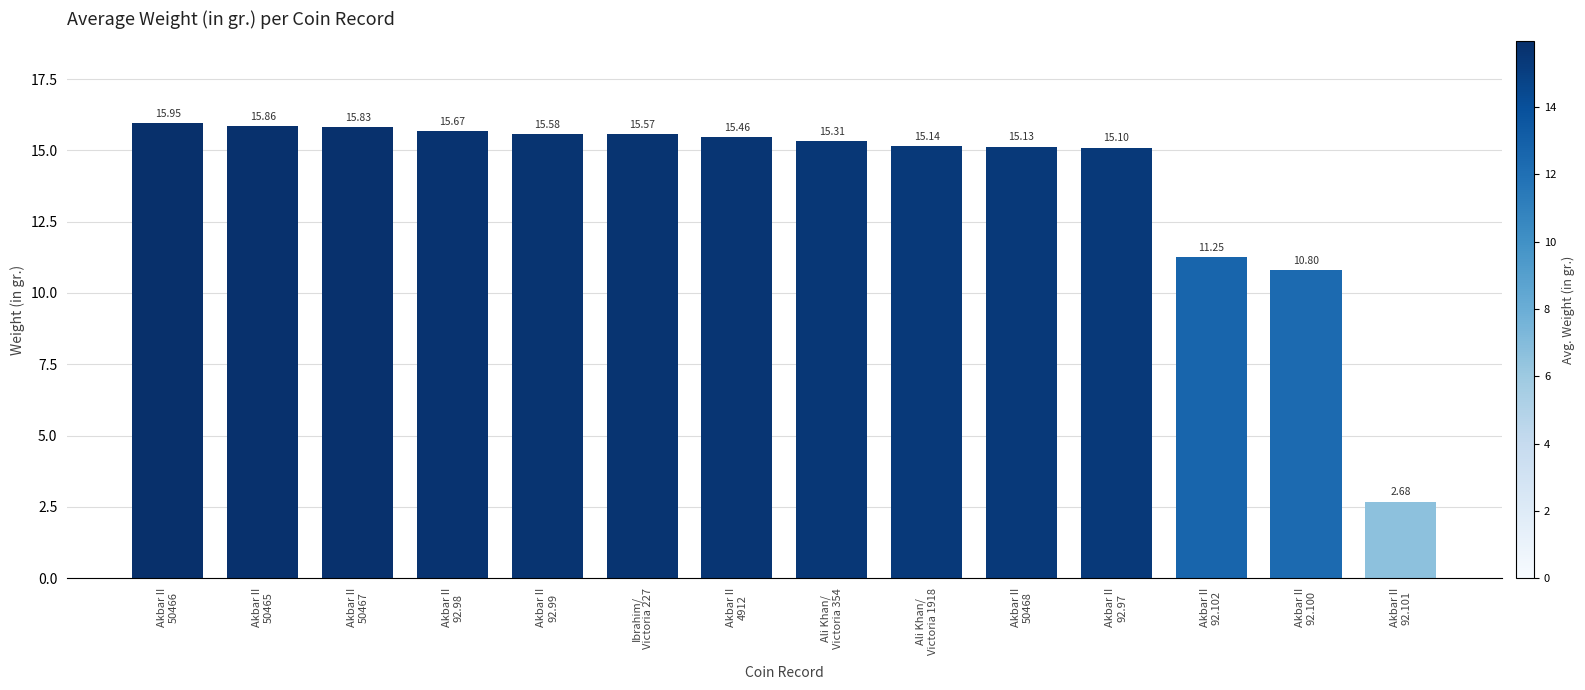

What is the change in value from Akbar II
50467 to Ibrahim/
Victoria 227?

-0.3